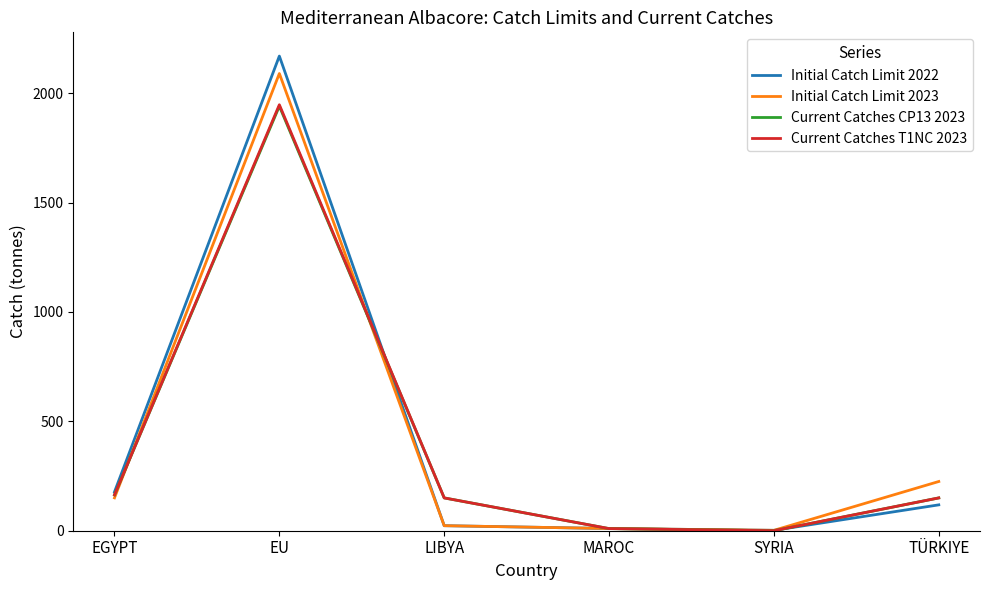

True or false: Initial Catch Limit 2023 has a value of 150.3 at EGYPT.

True